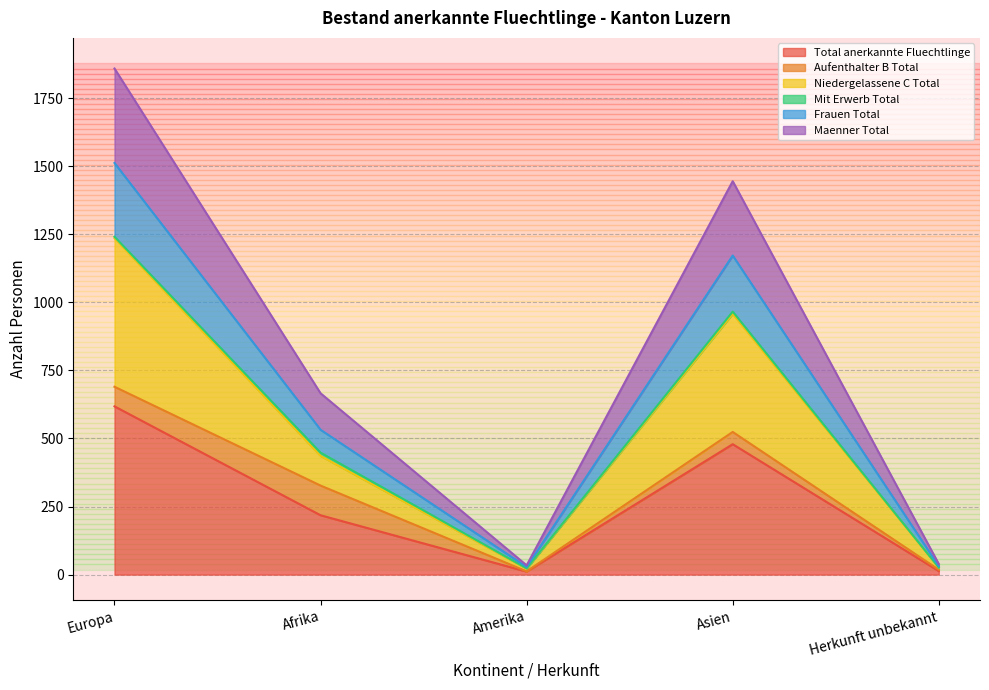

The value of Frauen Total at Afrika is 220. True or false?

False